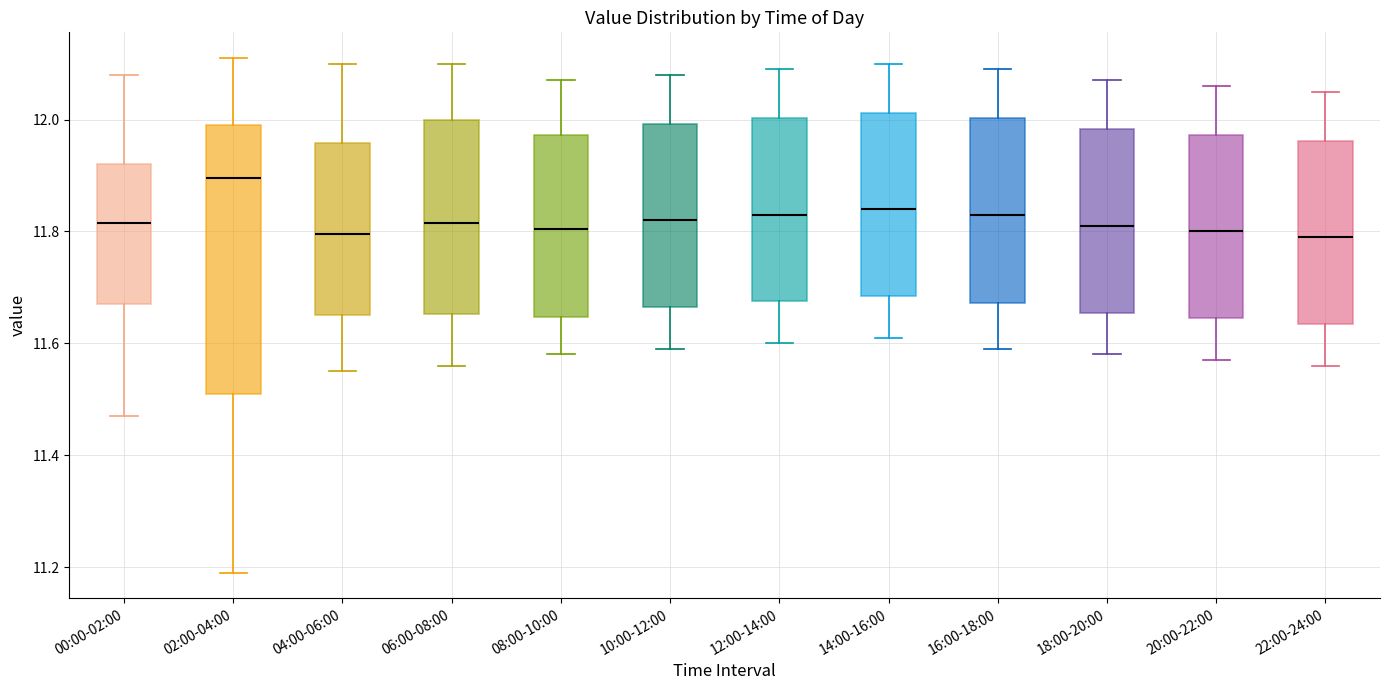

Where is the lower edge of the box for 04:00-06:00 on the y-axis? The values are not printed on the chart, so give them approximately, as read against the axis.

11.66